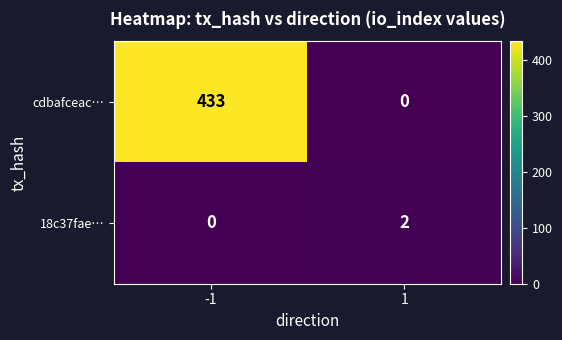

The value of cdbafceac… at 1 is 239. True or false?

False